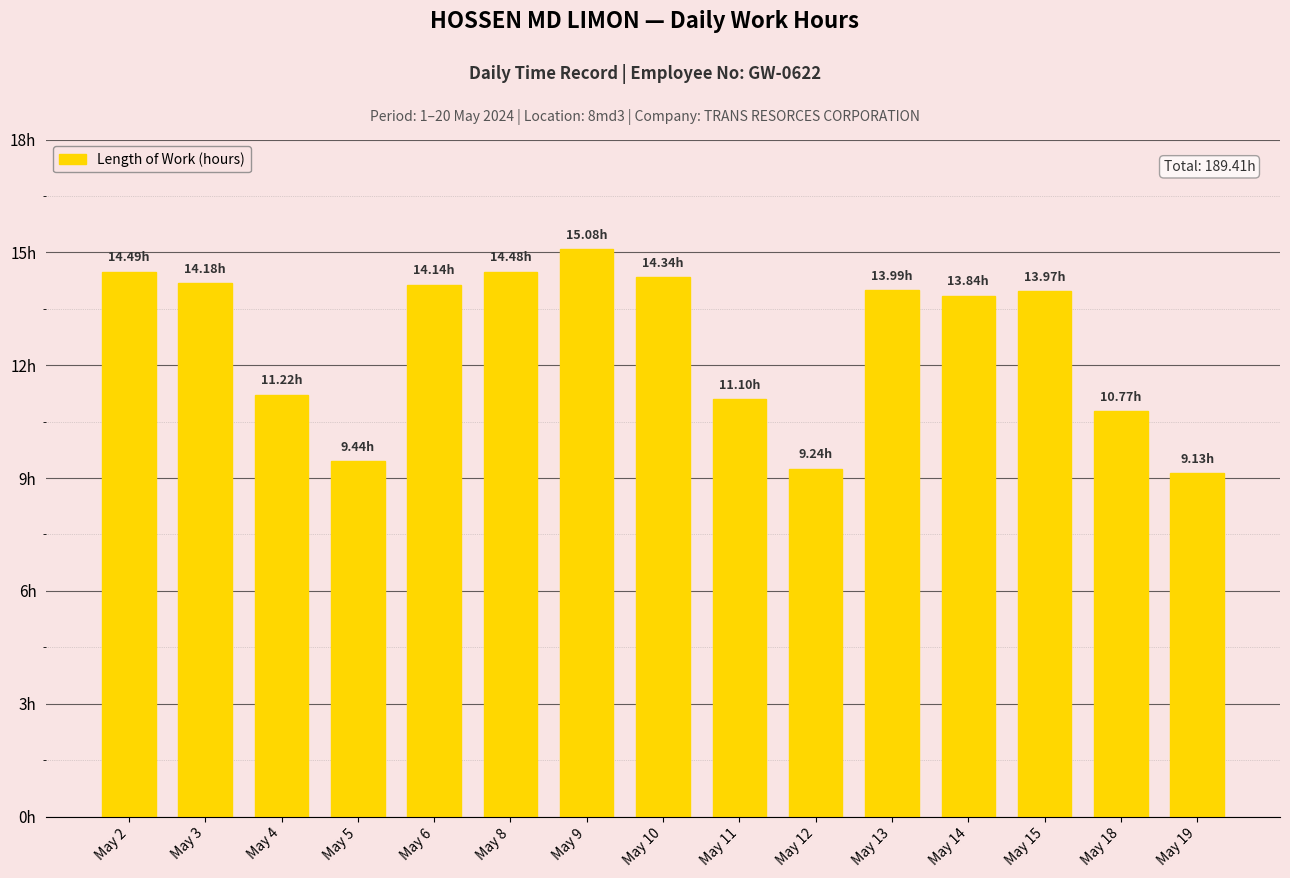

Are the bars horizontal?

No